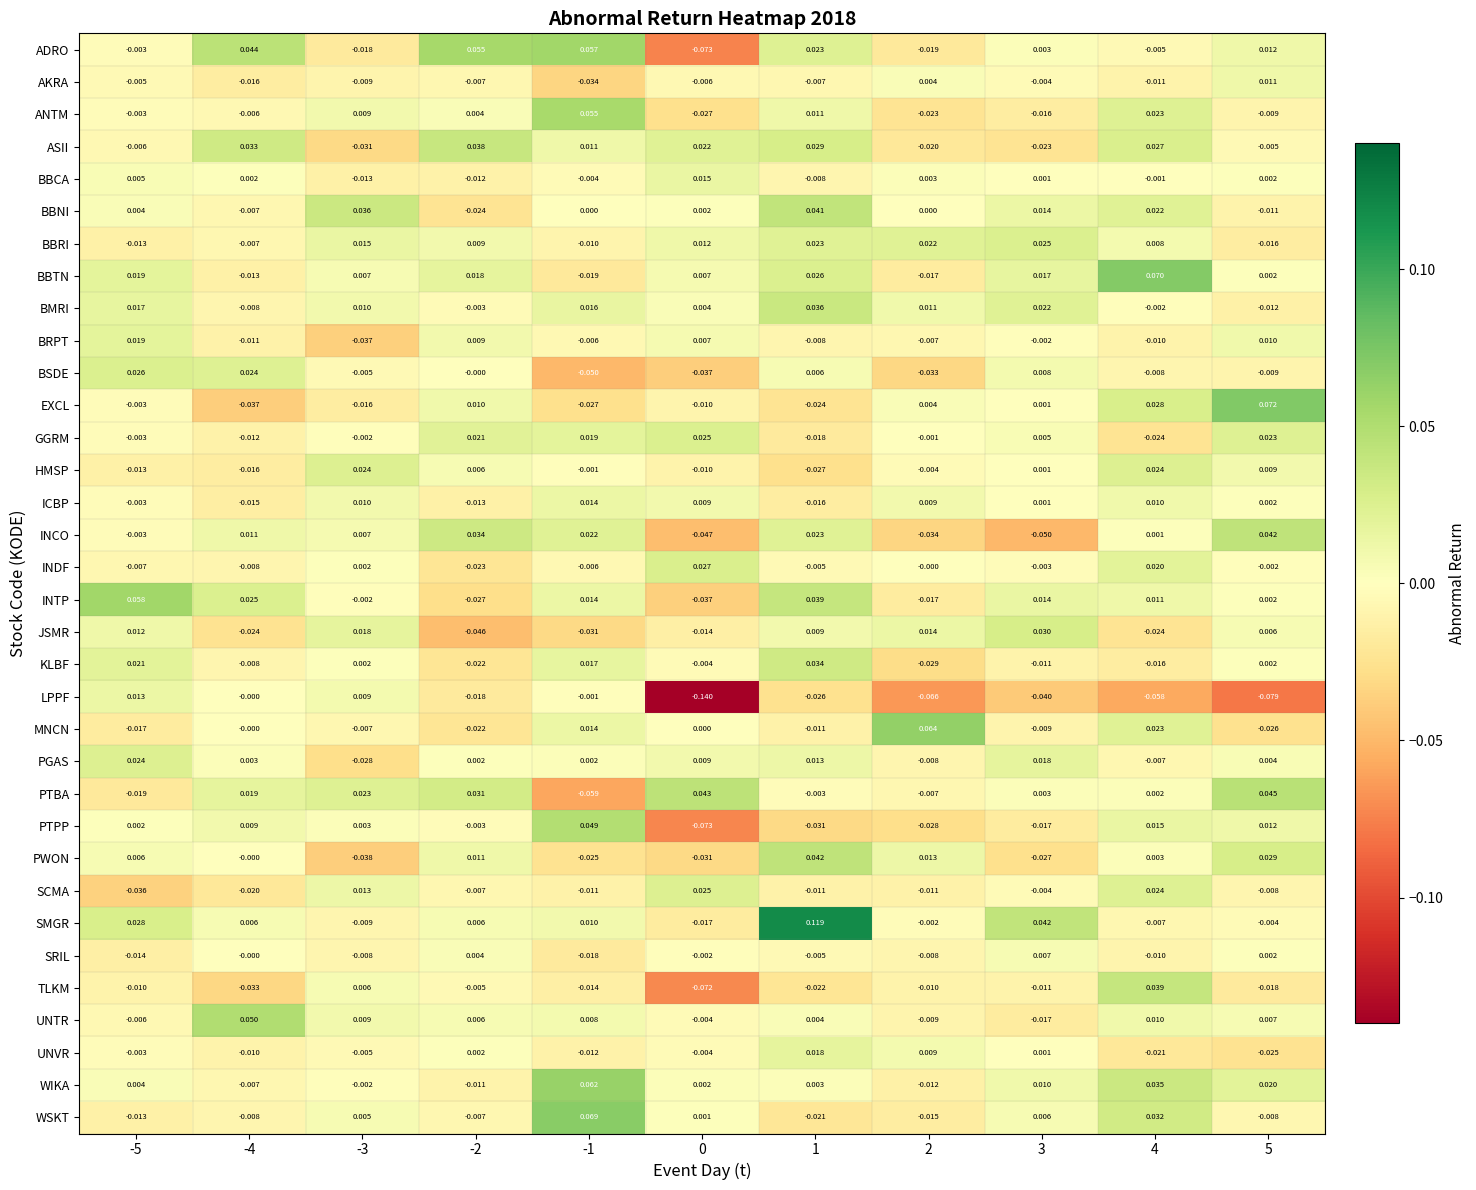

How many data points in AKRA are less than 0?

9